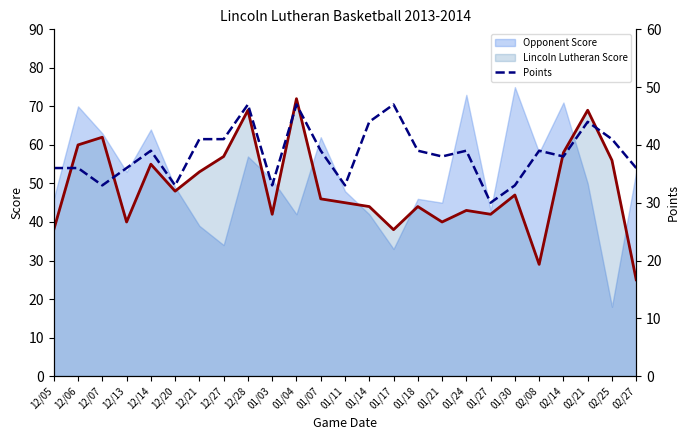

Is it true that the value at 12/14 is 39?

True